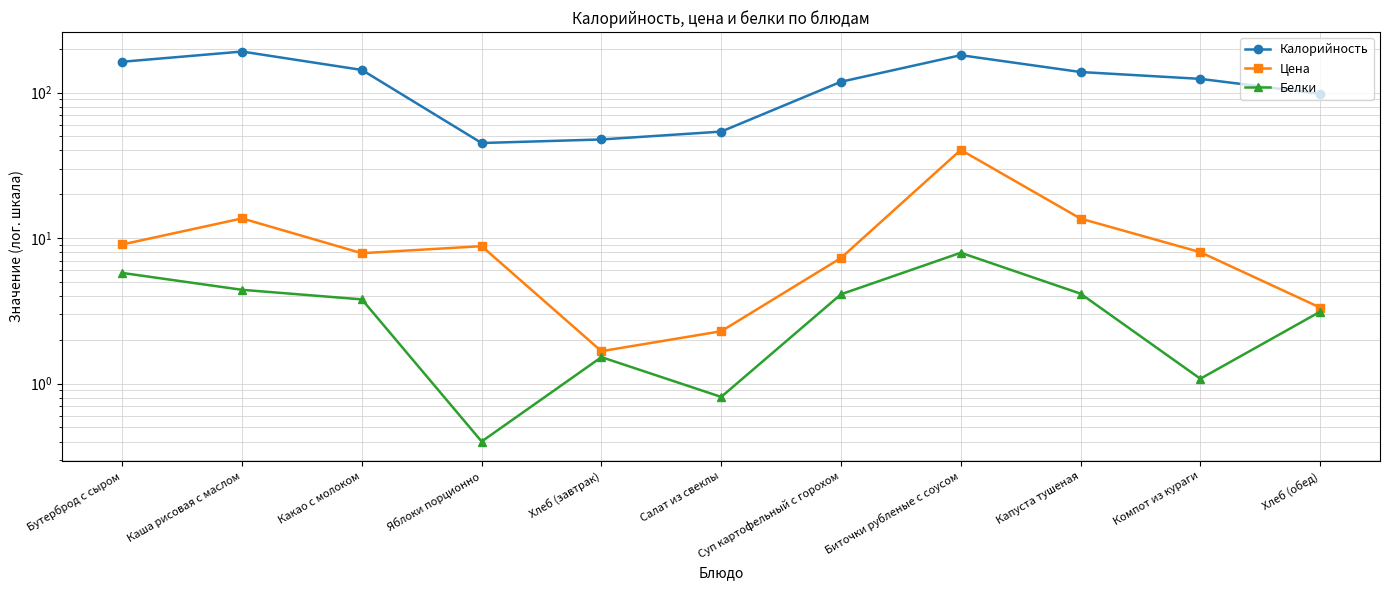

The value of Калорийность at Каша рисовая с маслом is 191.3. True or false?

True